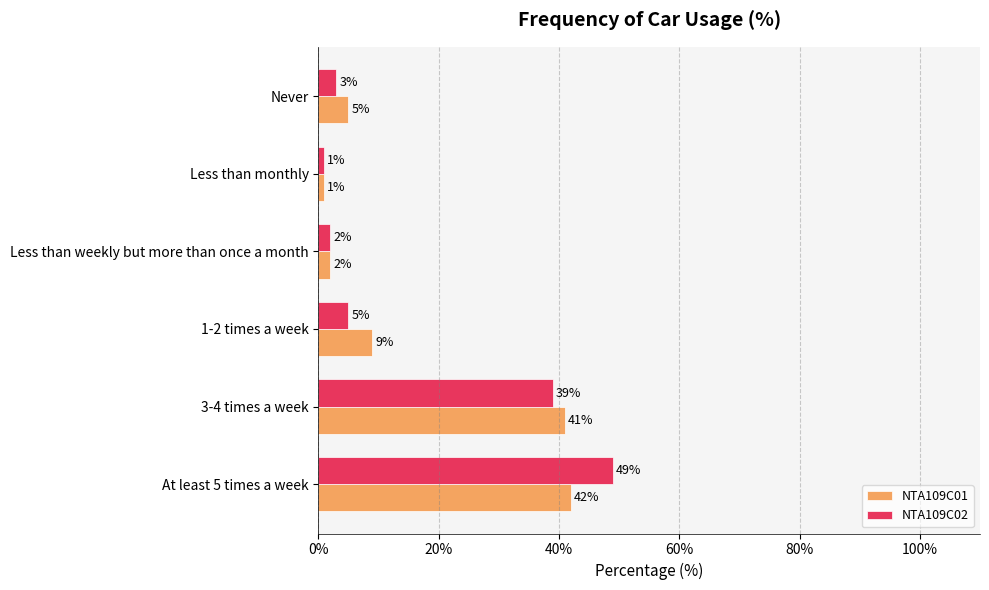

Which series has the largest total across all categories?

NTA109C01